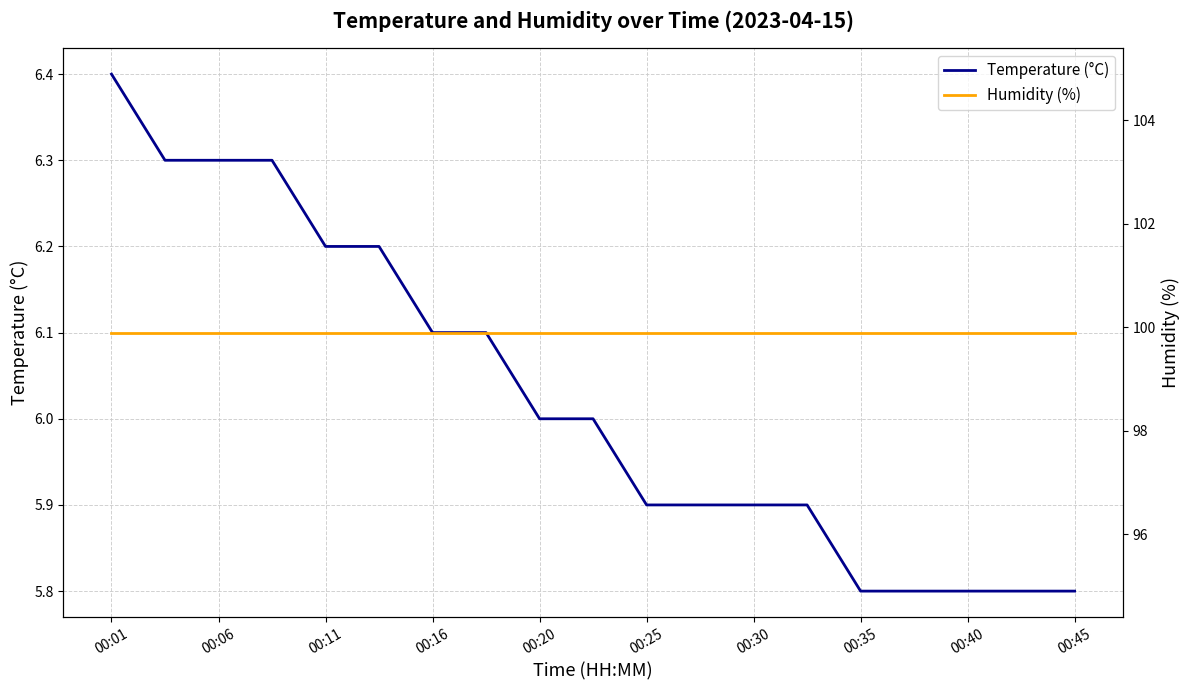

Is it true that Temperature (°C) equals 1.3 at 00:35?

False